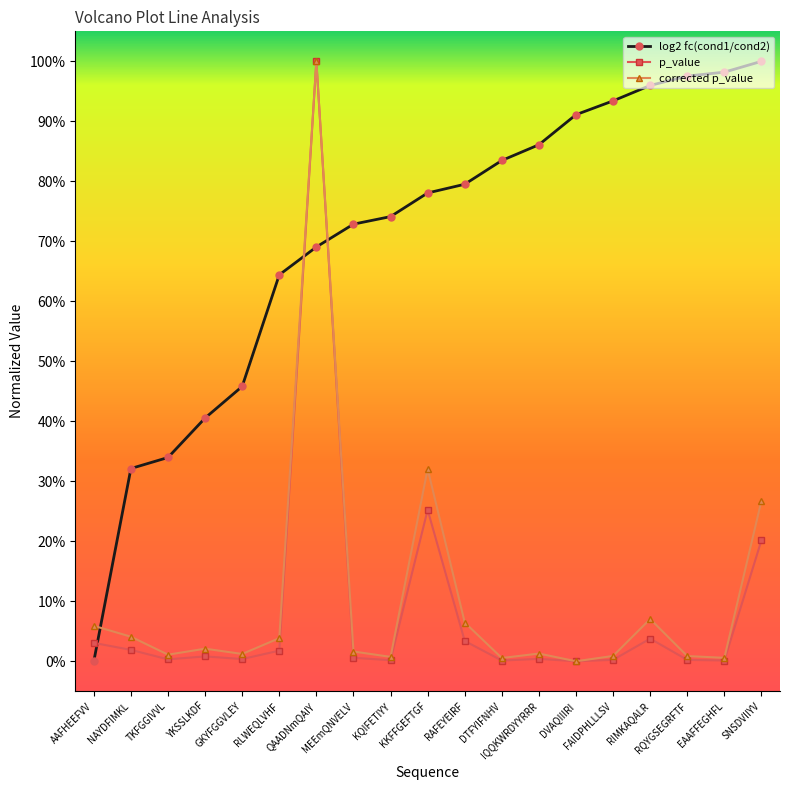

Which series changed the most between EAAFFEGHFL and SNSDVIIYV?

corrected p_value